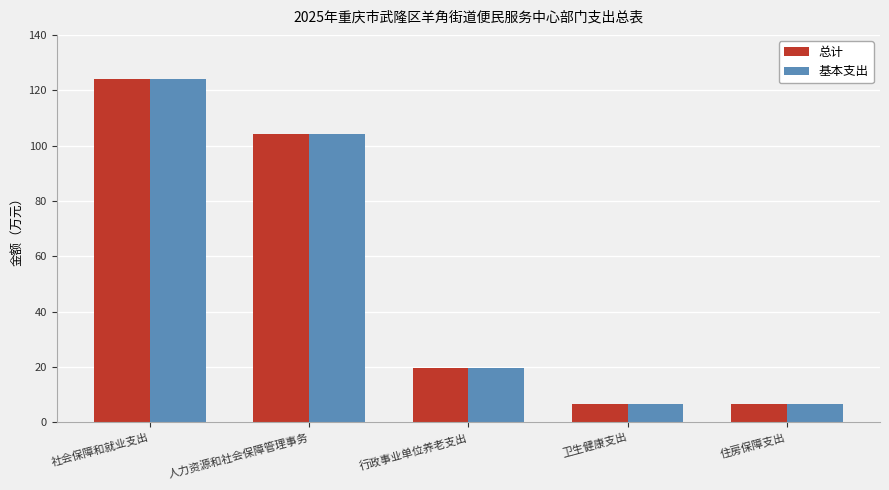

At which category is the sum across all series the highest?

社会保障和就业支出